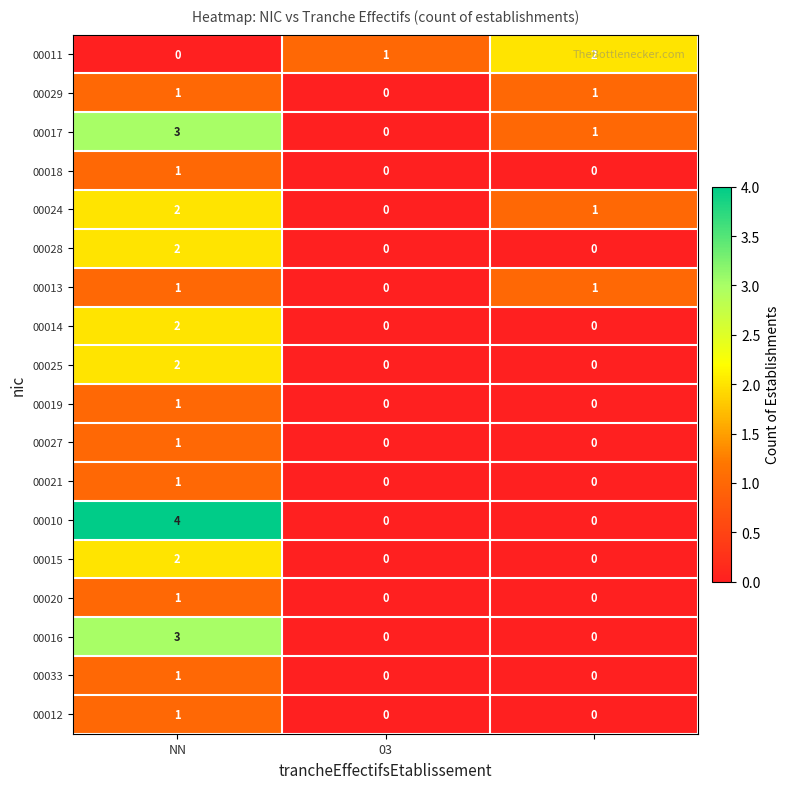

At how many categories does at least one series exceed 0?

3